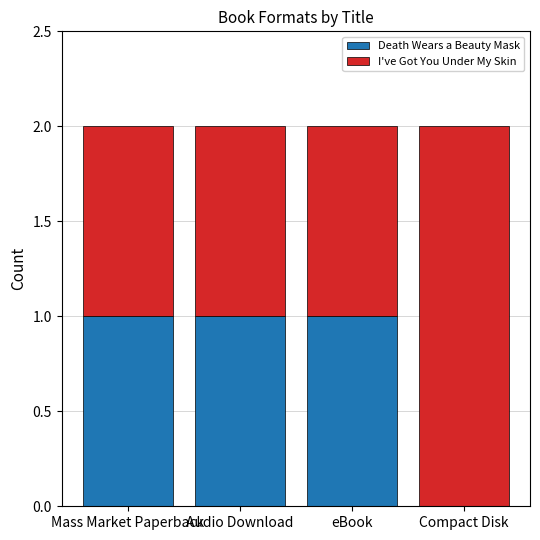

What are all the series names shown in the legend?

Death Wears a Beauty Mask, I've Got You Under My Skin